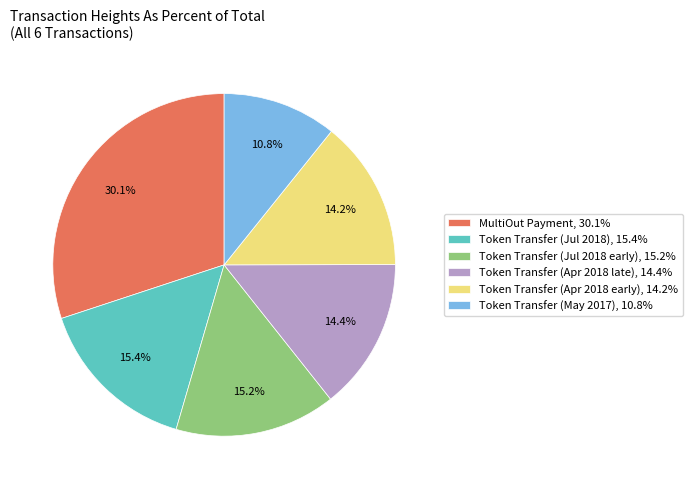

Count the number of slices in the pie.

6